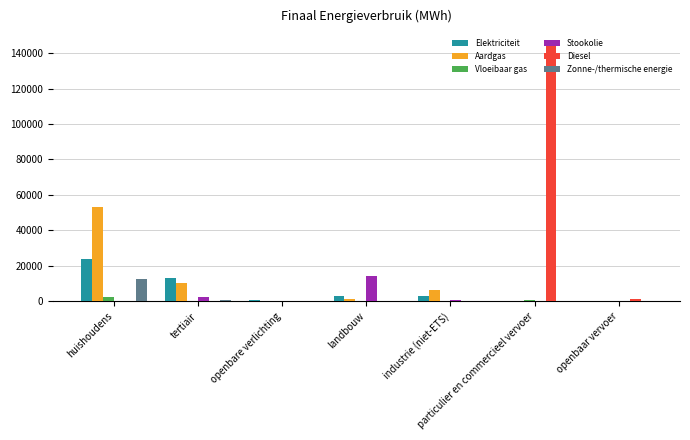

How many categories are shown in the chart?

7